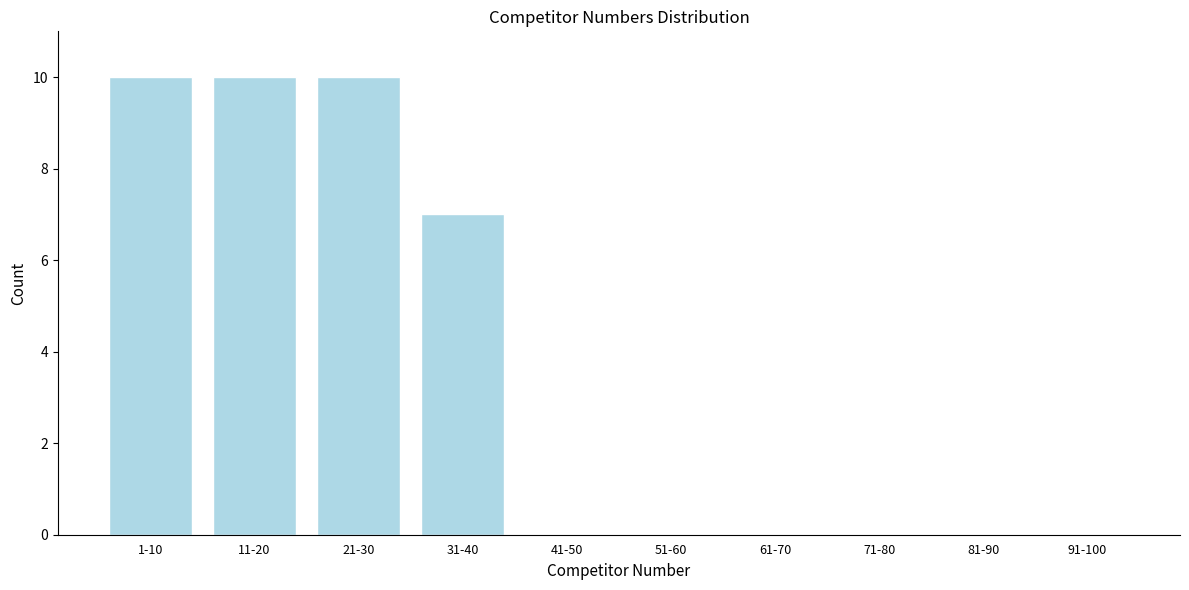

Reading left to right, list all the values displayed in this chart.

1-10=10	11-20=10	21-30=10	31-40=7	41-50=0	51-60=0	61-70=0	71-80=0	81-90=0	91-100=0